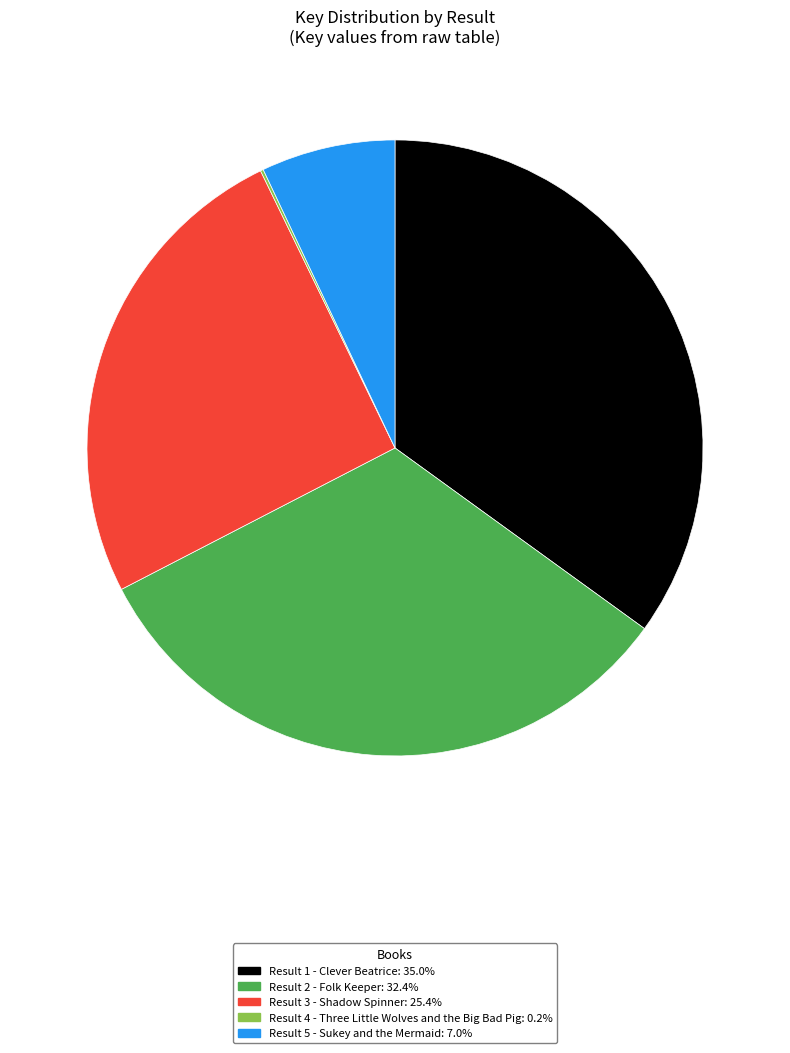

Does any single category account for the majority?

No